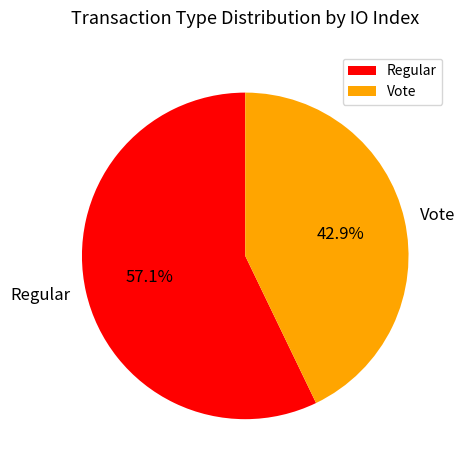

True or false: Vote accounts for 43% of the total.

True